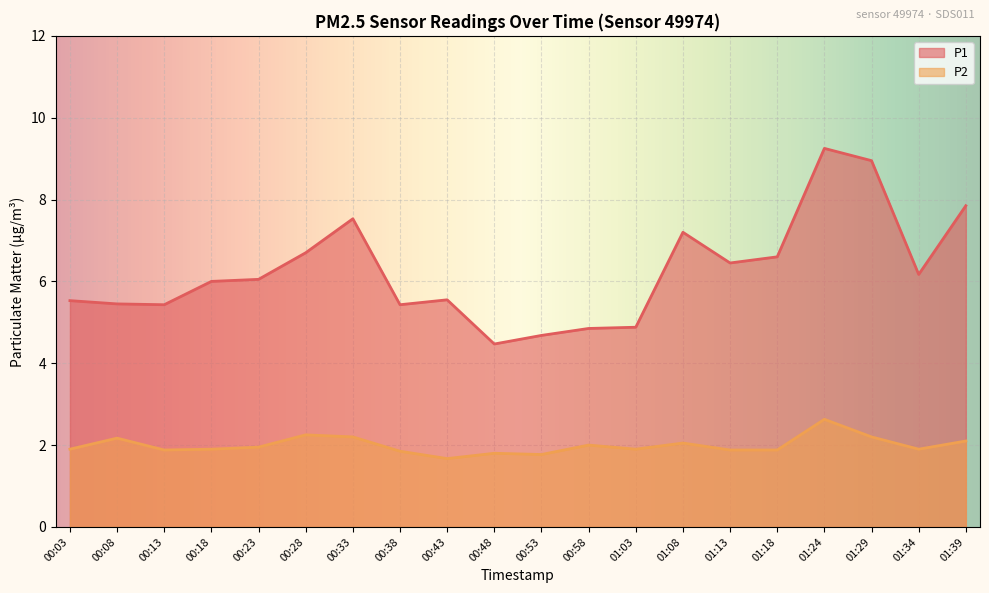

Which label corresponds to the smallest value in the chart?

00:43